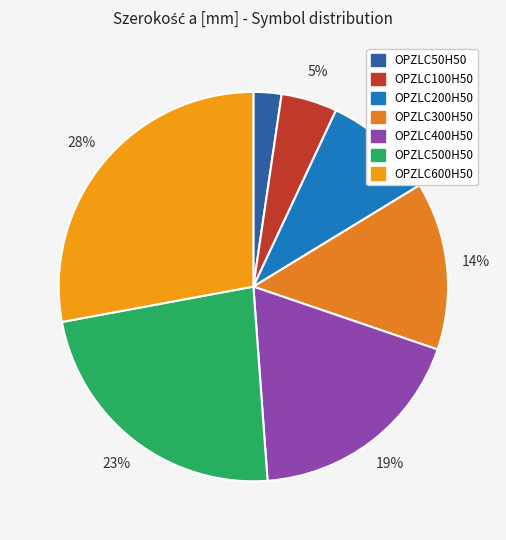

Rank the categories by value from highest to lowest.

OPZLC600H50, OPZLC500H50, OPZLC400H50, OPZLC300H50, OPZLC200H50, OPZLC100H50, OPZLC50H50